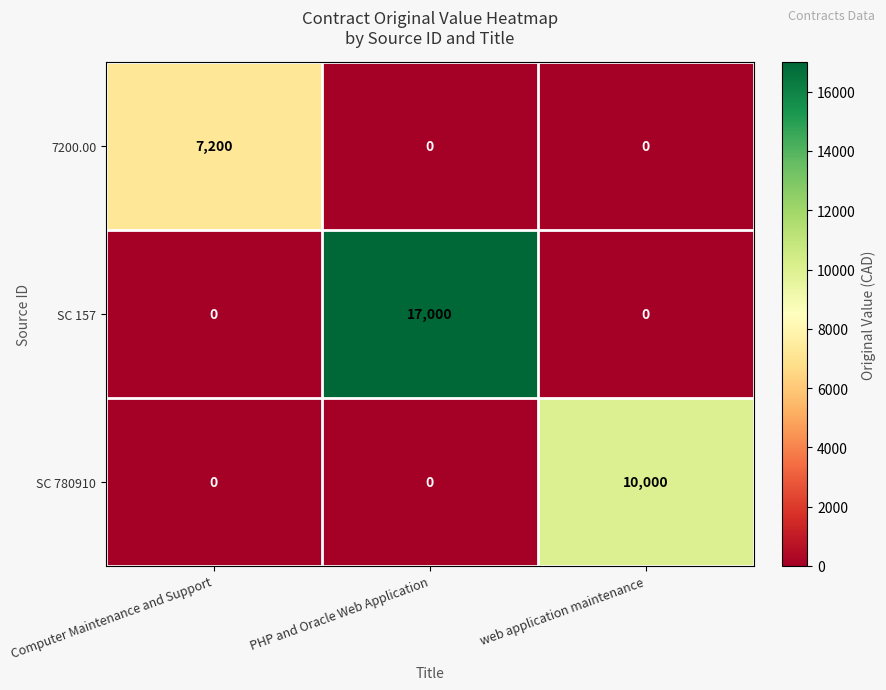

At which category is the sum across all series the highest?

PHP and Oracle Web Application